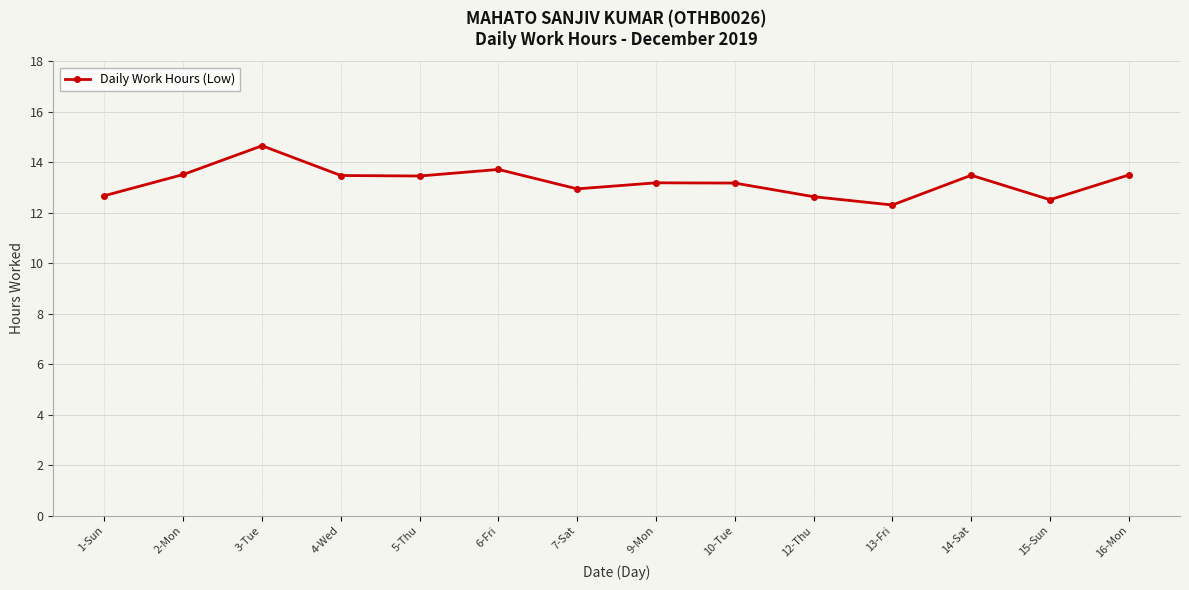

The value at 3-Tue is 23.6. True or false?

False